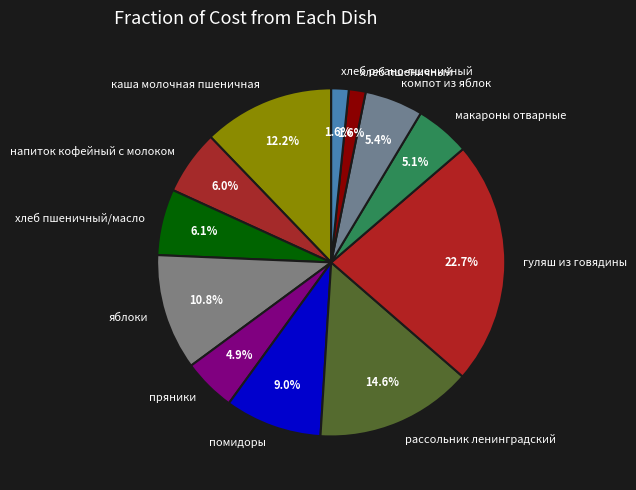

Which has a higher value, хлеб пшеничный or каша молочная пшеничная?

каша молочная пшеничная